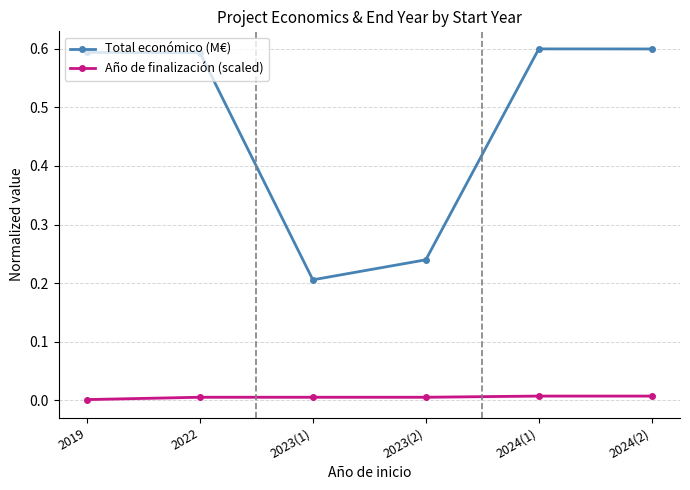

Reading right to left, what are all the values shown in this chart?

Total económico (M€): 2024(2)=0.6	2024(1)=0.6	2023(2)=0.2	2023(1)=0.2	2022=0.6	2019=0.6
Año de finalización (scaled): 2024(2)=0.0	2024(1)=0.0	2023(2)=0.0	2023(1)=0.0	2022=0.0	2019=0.0